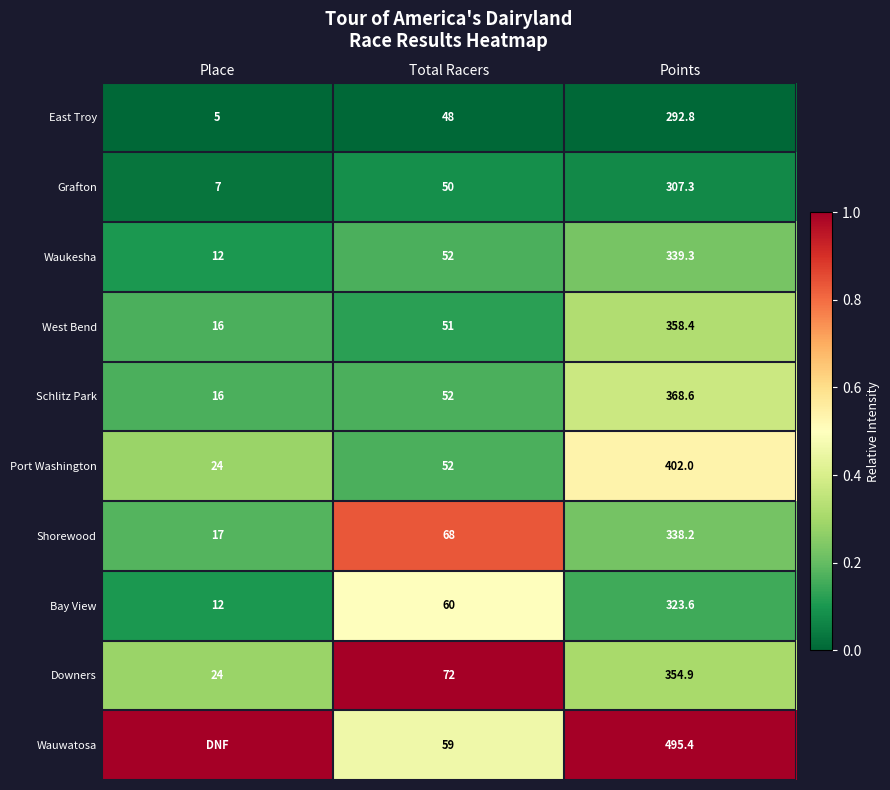

List the labels in order of Downers value, largest first.

Points, Total Racers, Place